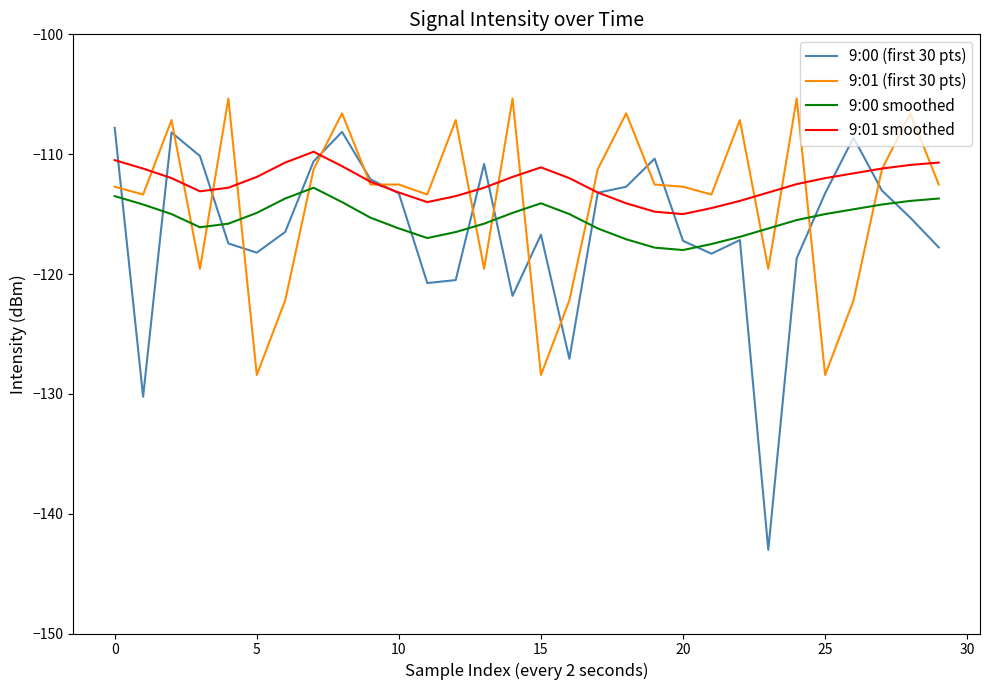

Does the chart display data point markers on the line(s)?

No